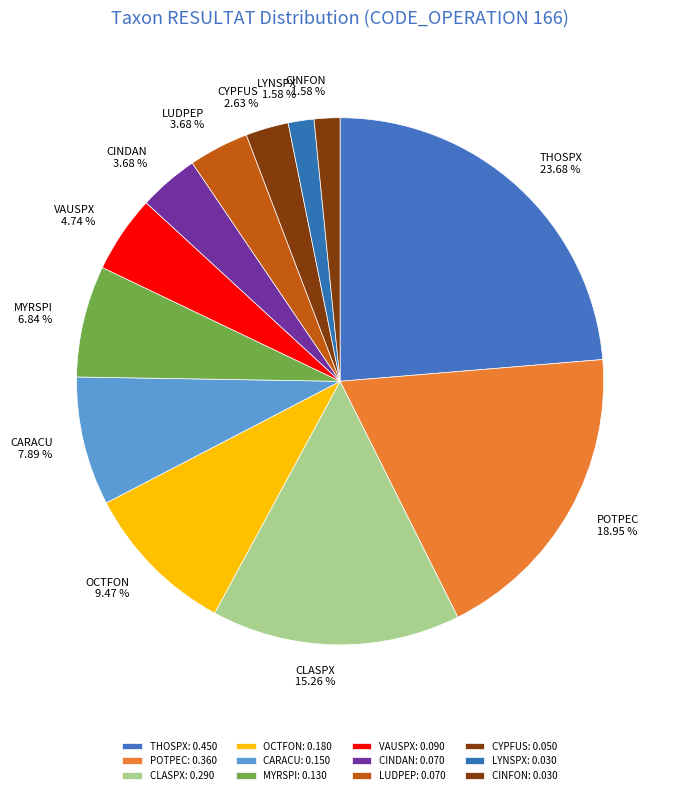

The MYRSPI slice represents 7% of the pie. True or false?

True